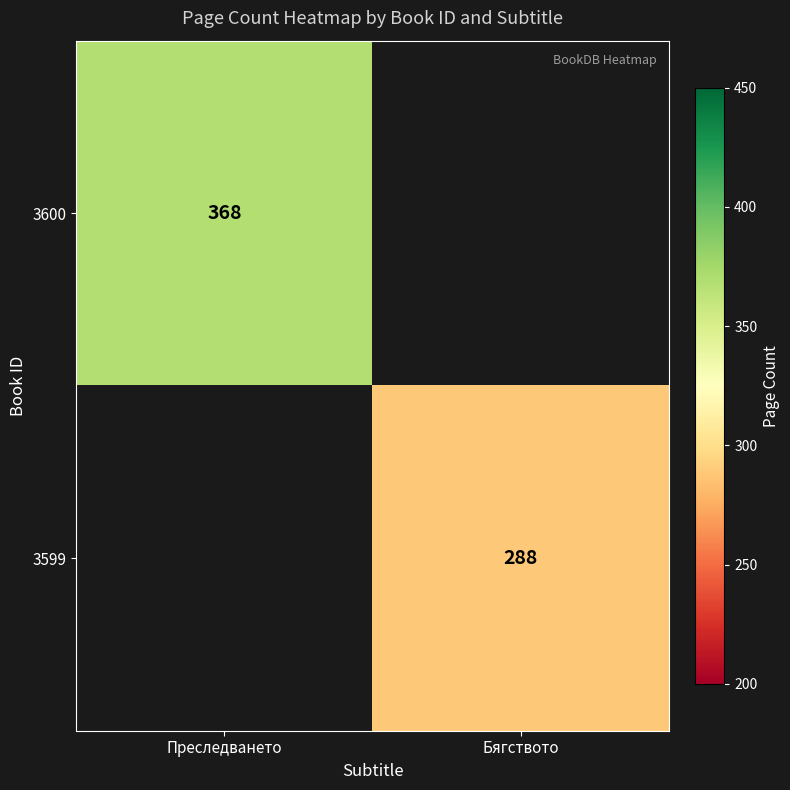

The 3599 series shows 513 at Бягството. True or false?

False